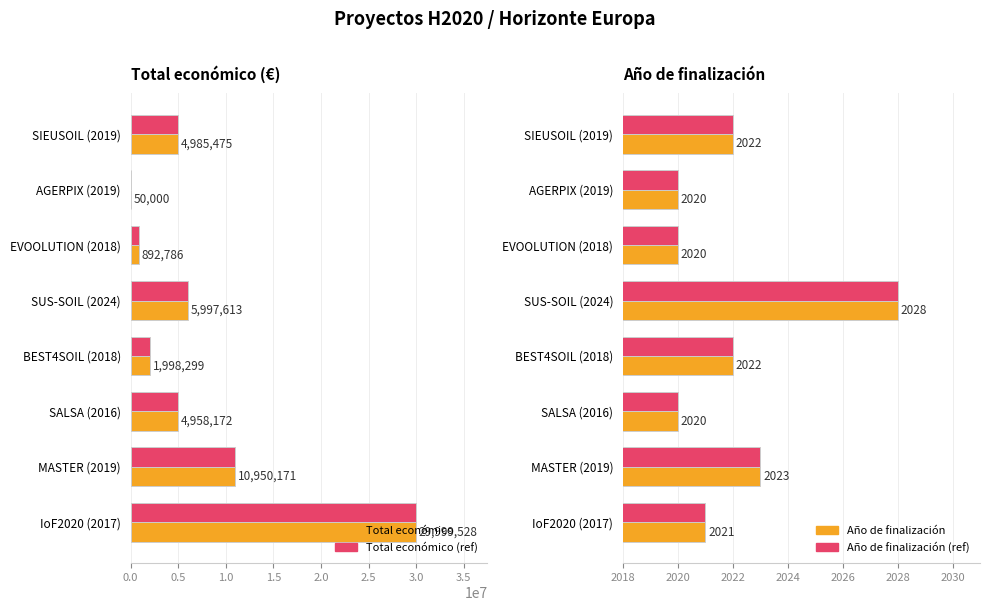

Which series has the largest range (max minus min)?

Total económico